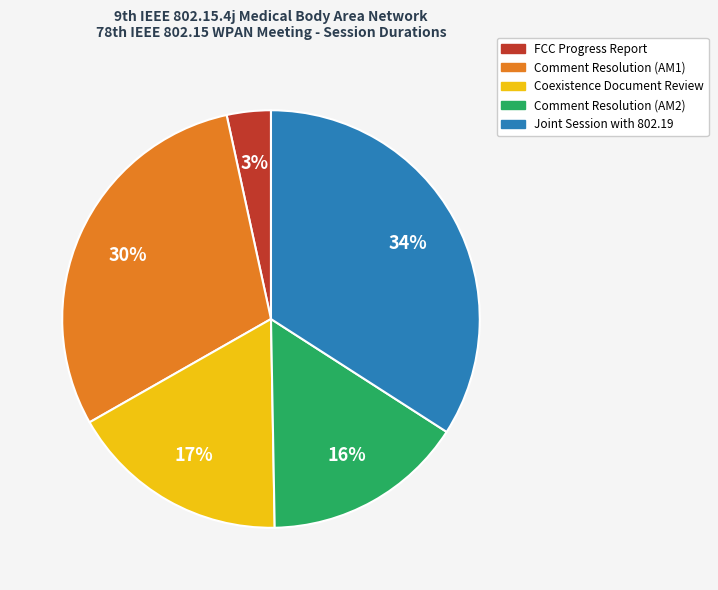

The FCC Progress Report slice represents 3% of the pie. True or false?

True